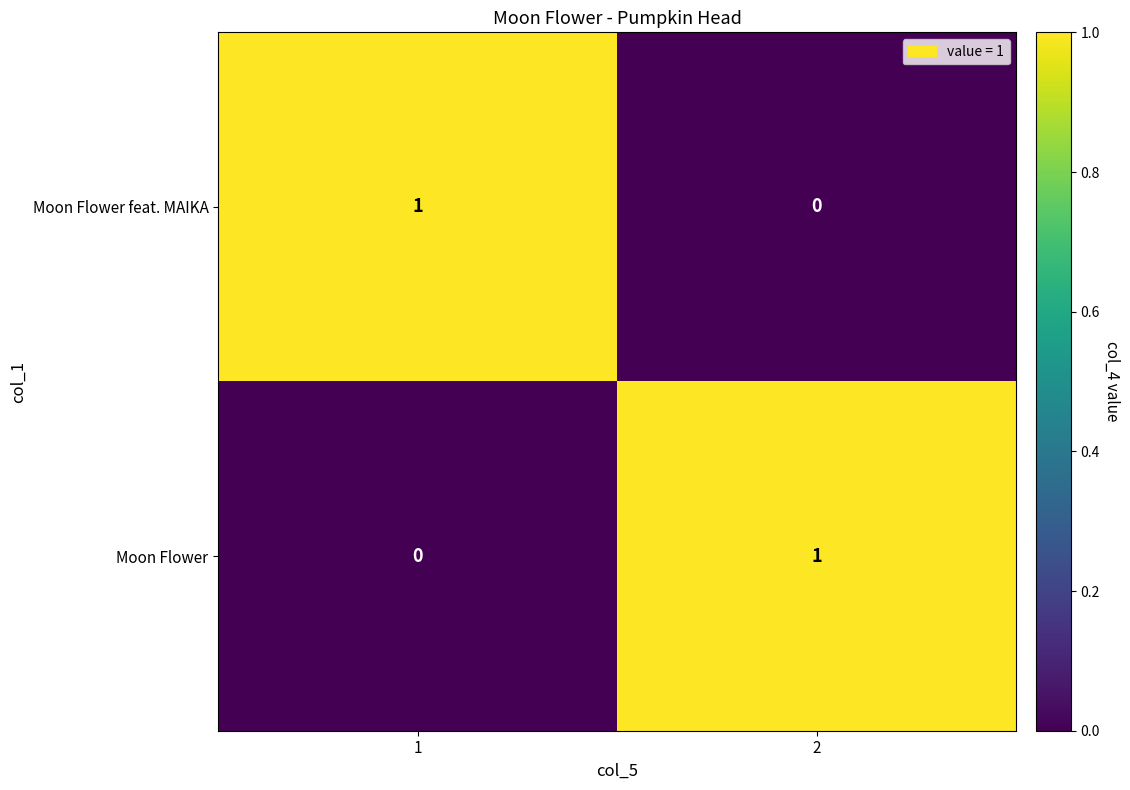

The Moon Flower feat. MAIKA series shows 1 at 1. True or false?

True